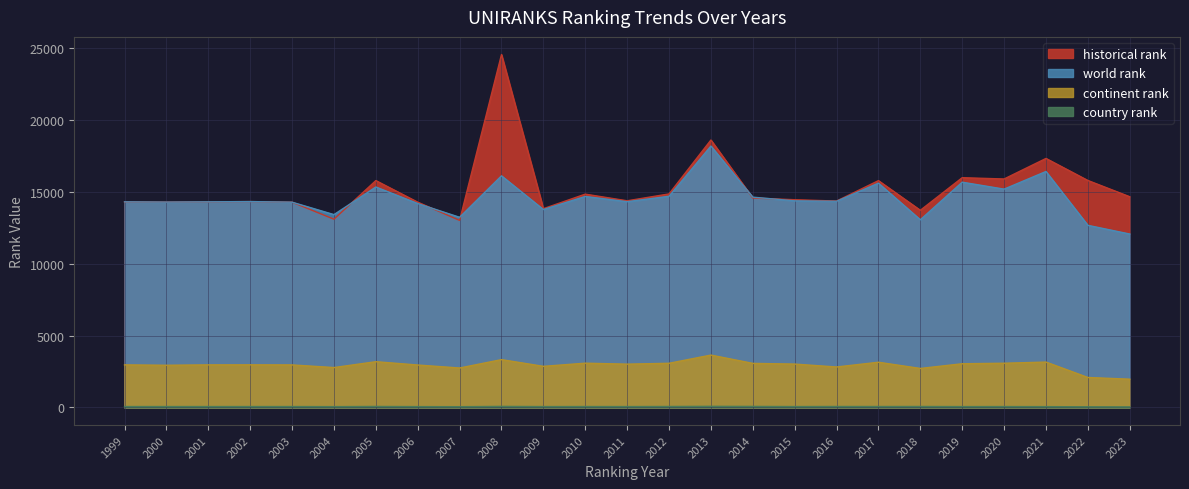

Is the value of country rank at 2020 greater than the value of world rank at 2020?

No